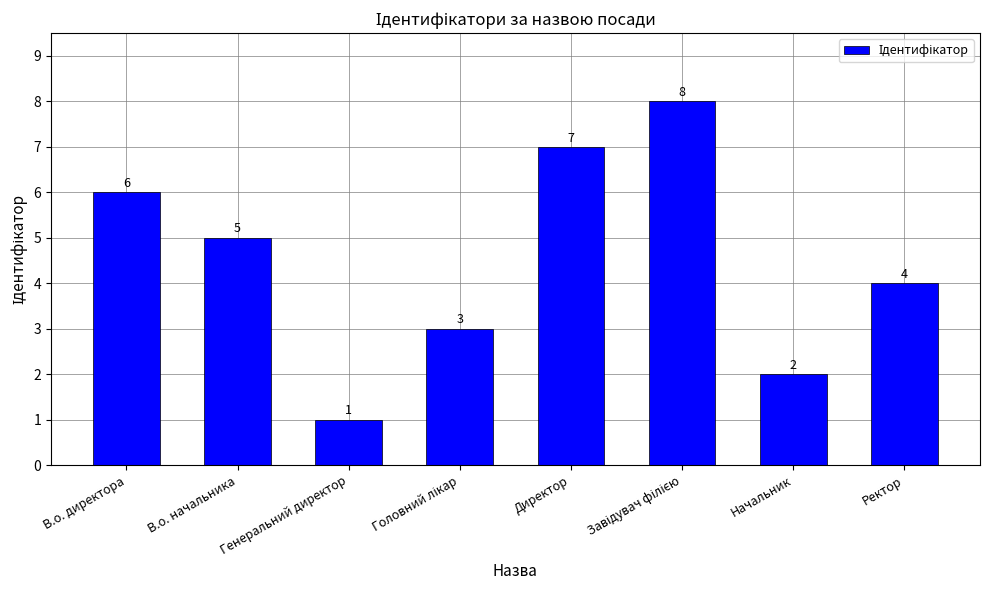

Which has a higher value, Директор or В.о. директора?

Директор